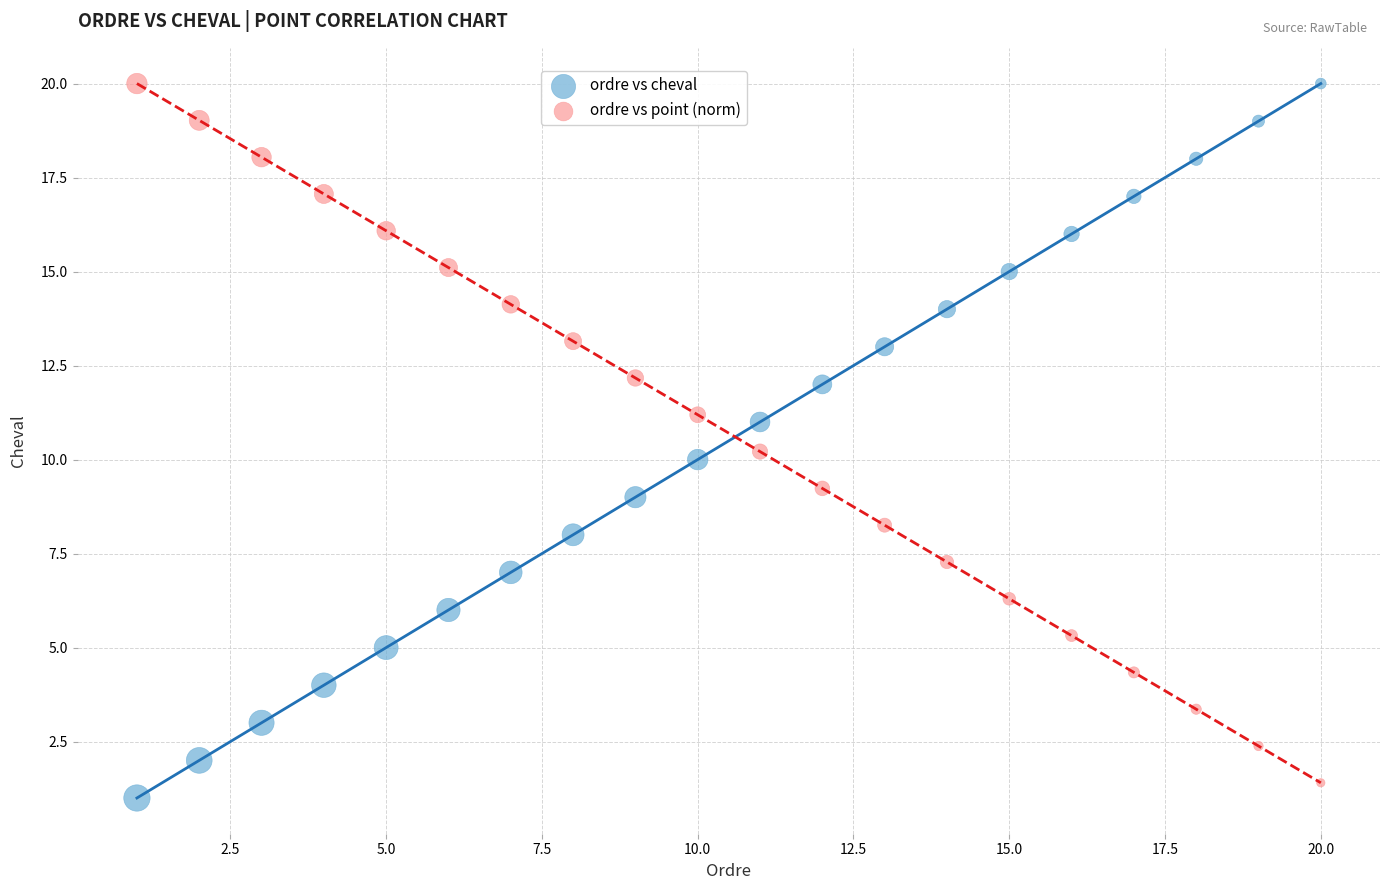

Which series reaches the minimum Y coordinate?

ordre vs cheval